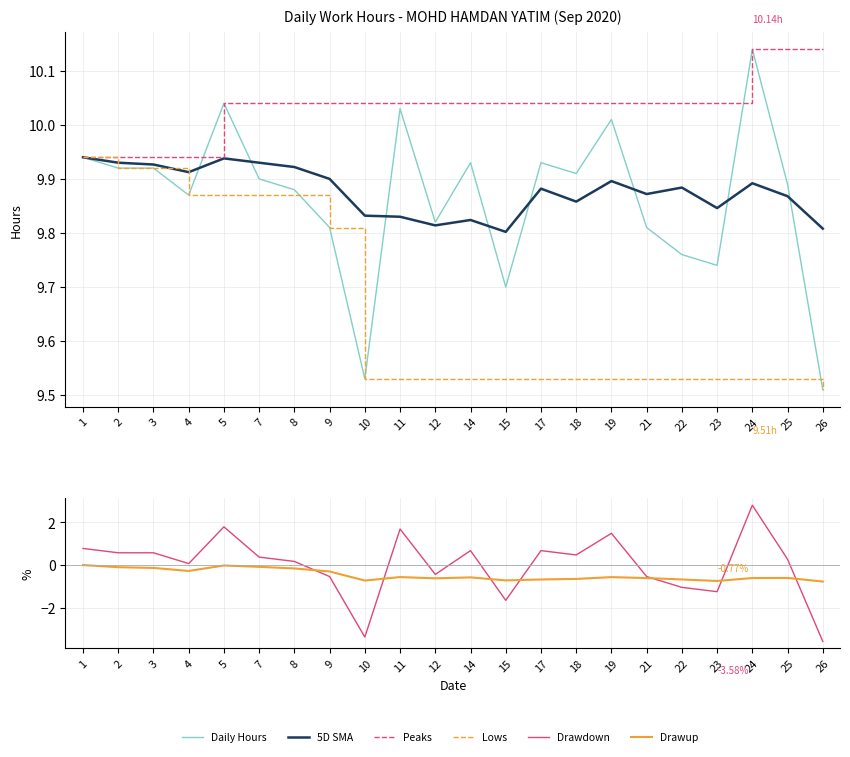

How many interior local valleys does the Daily Hours series have?

6